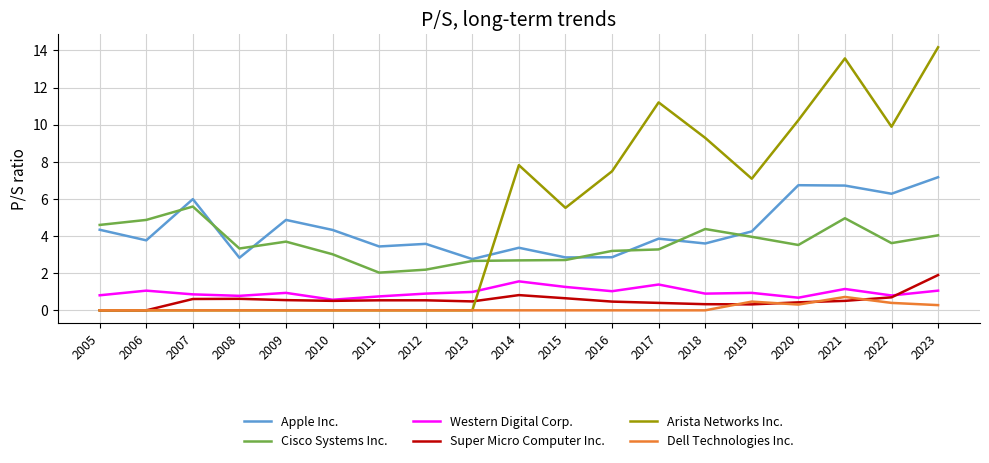

True or false: Western Digital Corp. and Arista Networks Inc. cross at least once.

True